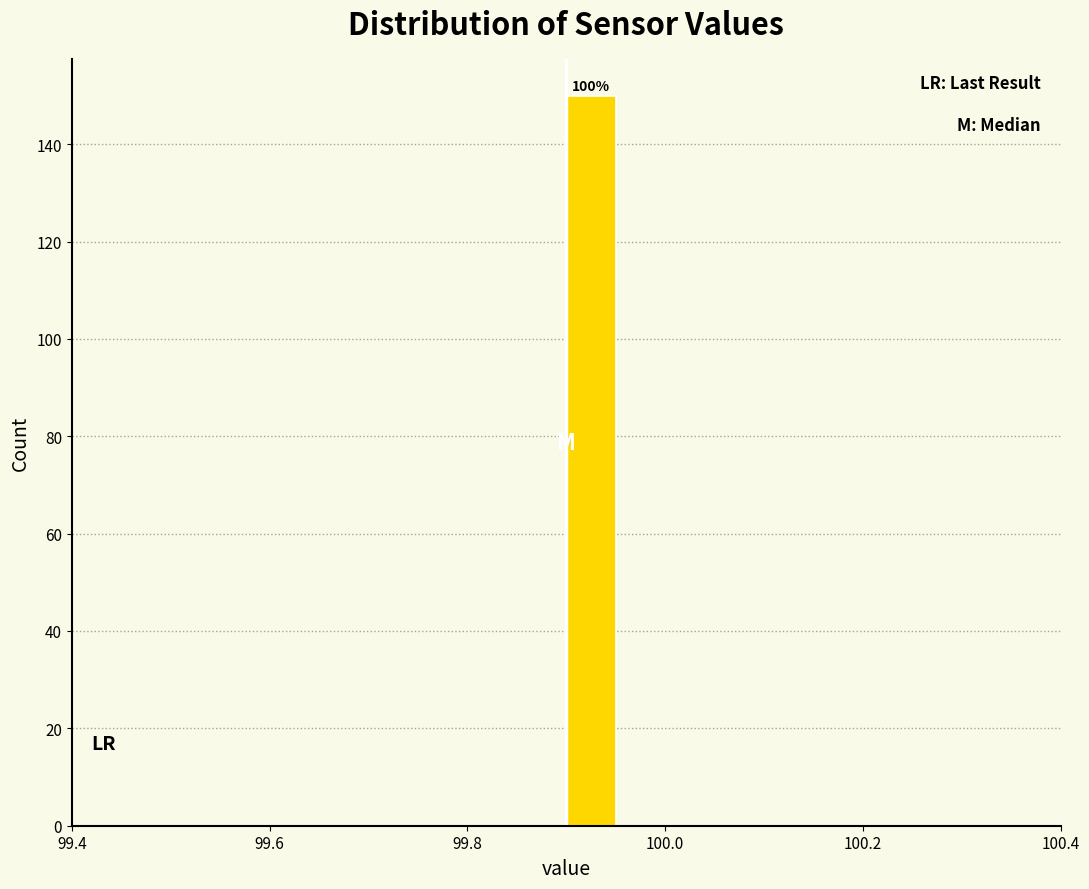

Read against the x-axis, roughly where is the centre of the tallest bar?

99.92